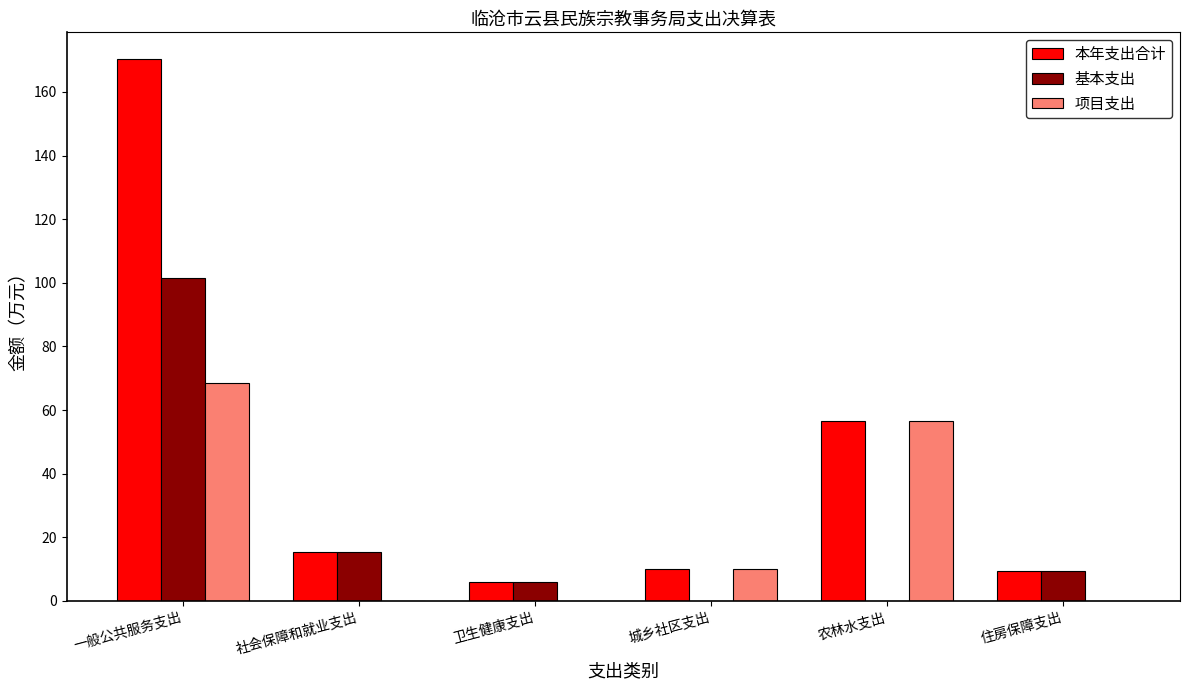

How many groups of bars are there?

6